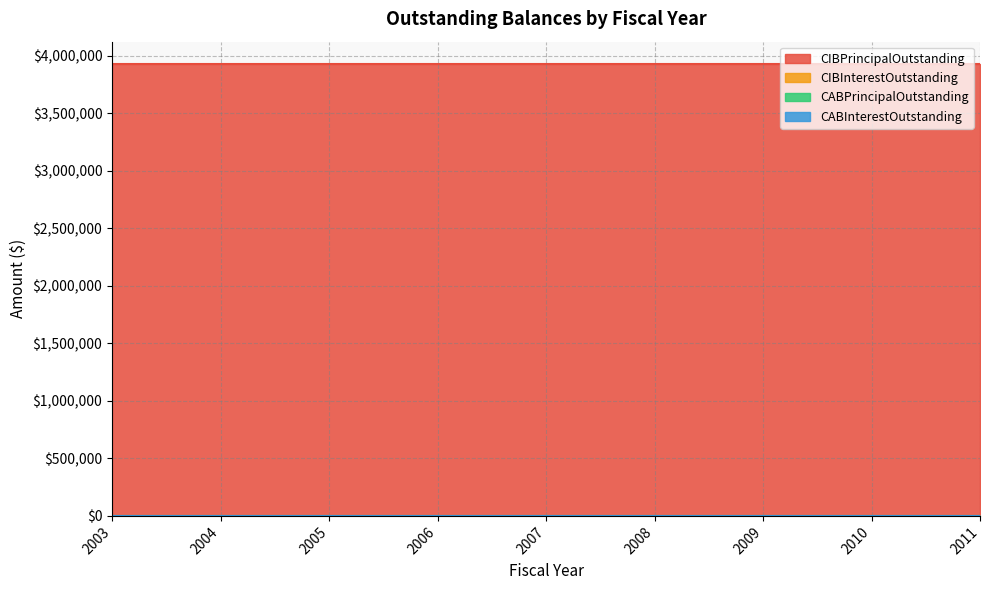

Between 2003 and 2005, which series saw the biggest shift?

CIBPrincipalOutstanding